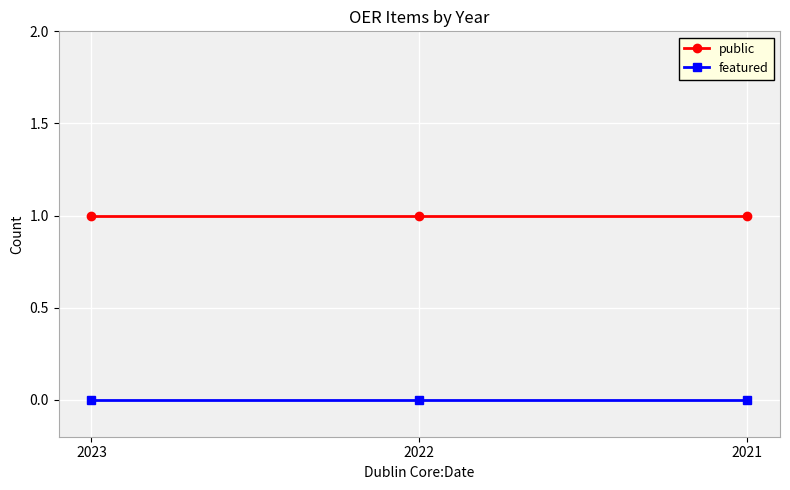

The featured series shows 0 at 2021. True or false?

True